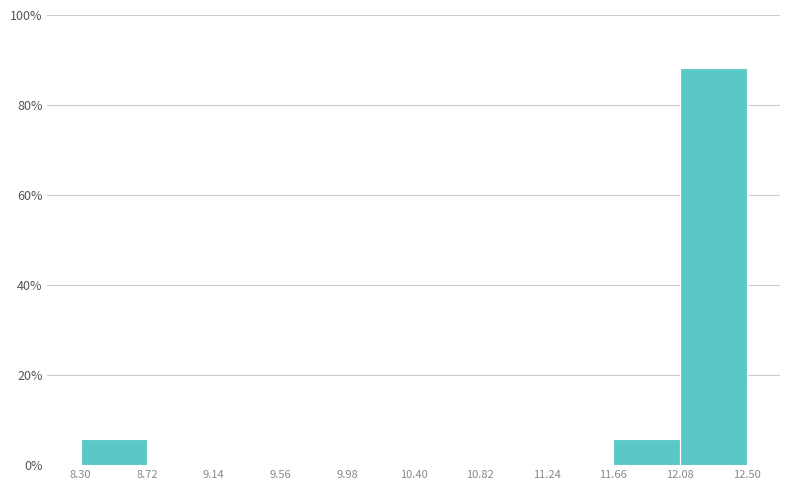

Which range on the x-axis has the tallest bar?

12.08 to 12.50